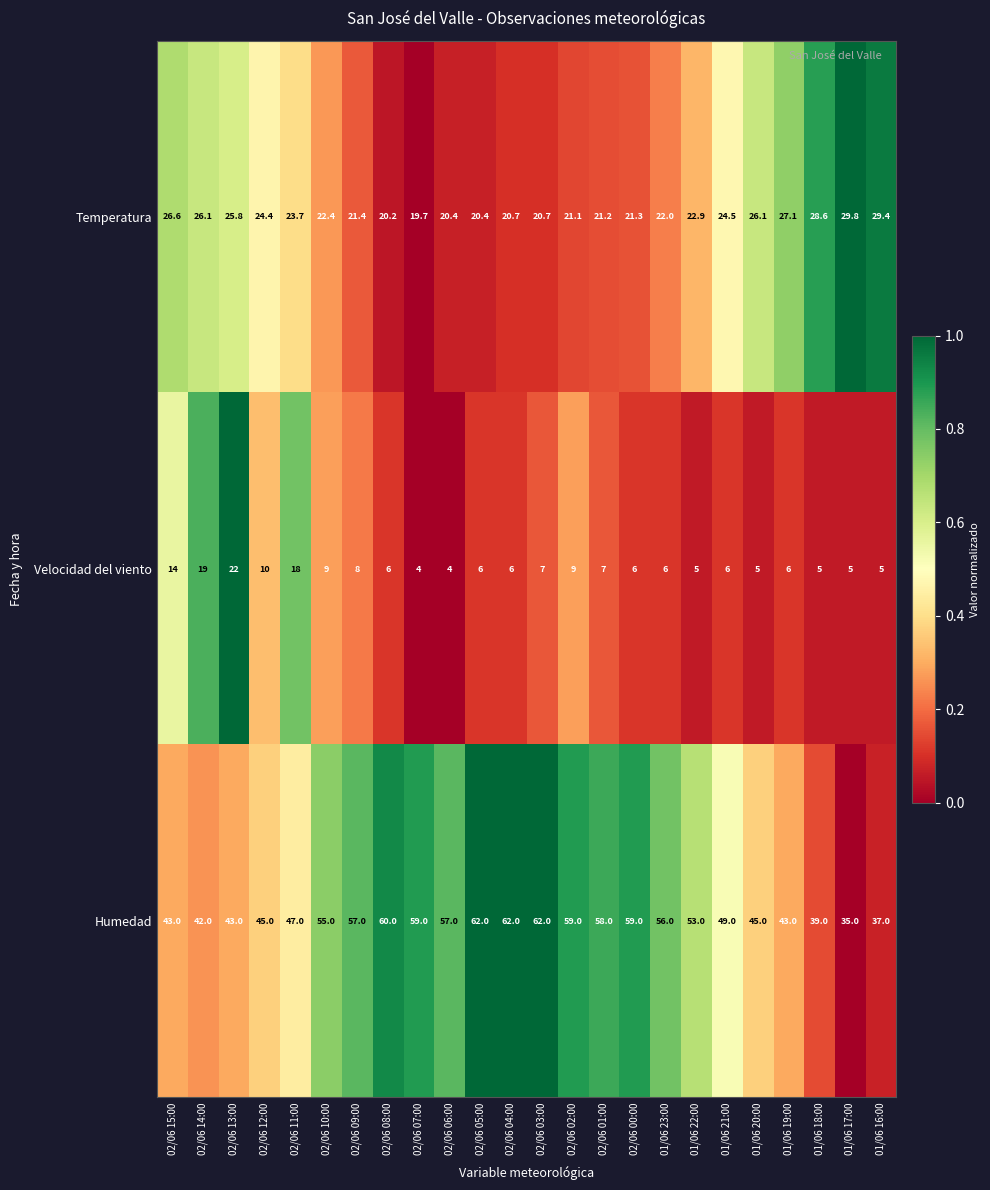

True or false: Humedad has a value of 98.7 at 02/06 06:00.

False